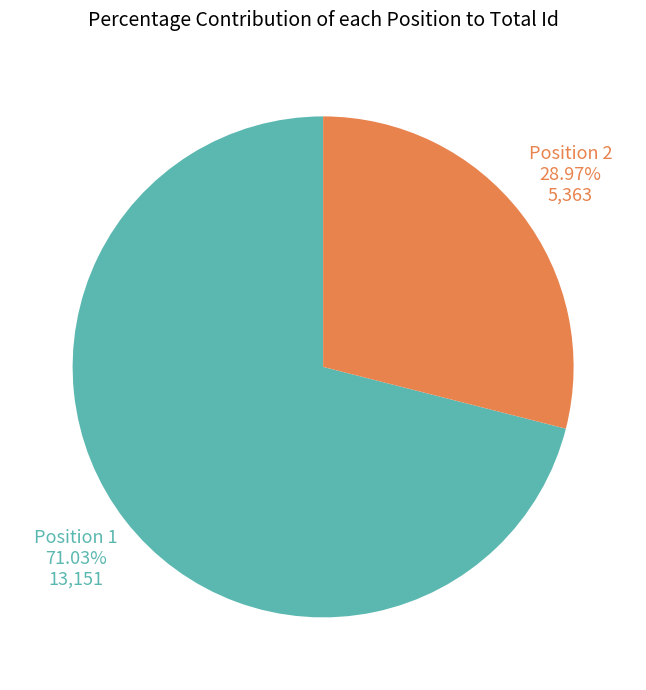

Which category has the biggest portion of the pie?

Position 1